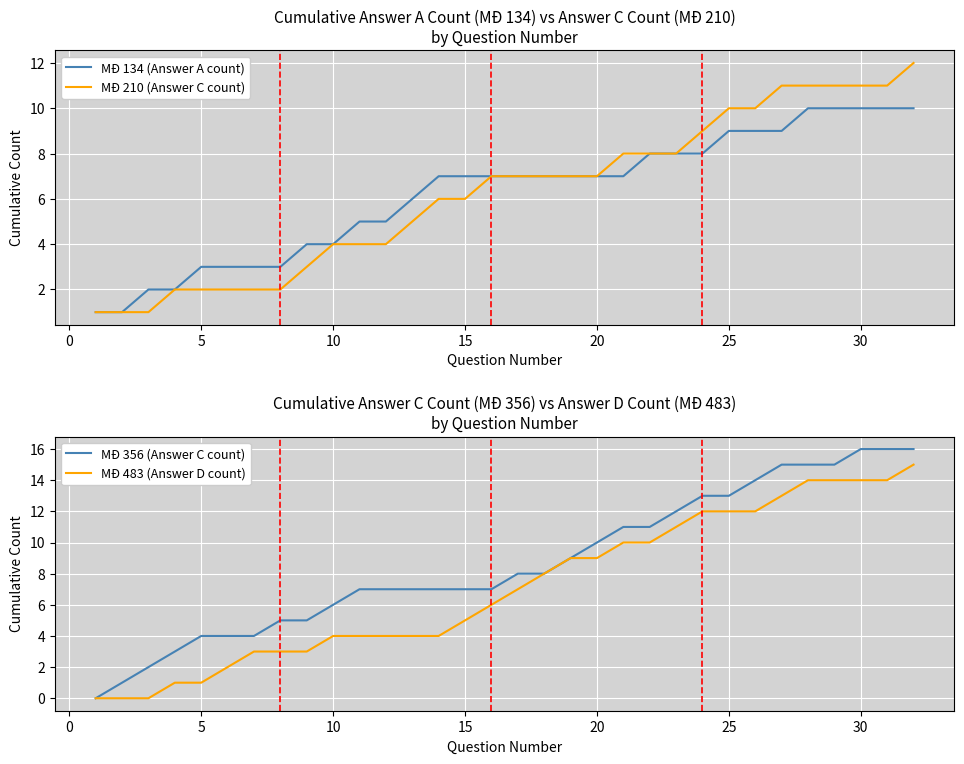

How many positive values does the MĐ 356 (Answer C count) series have?

31